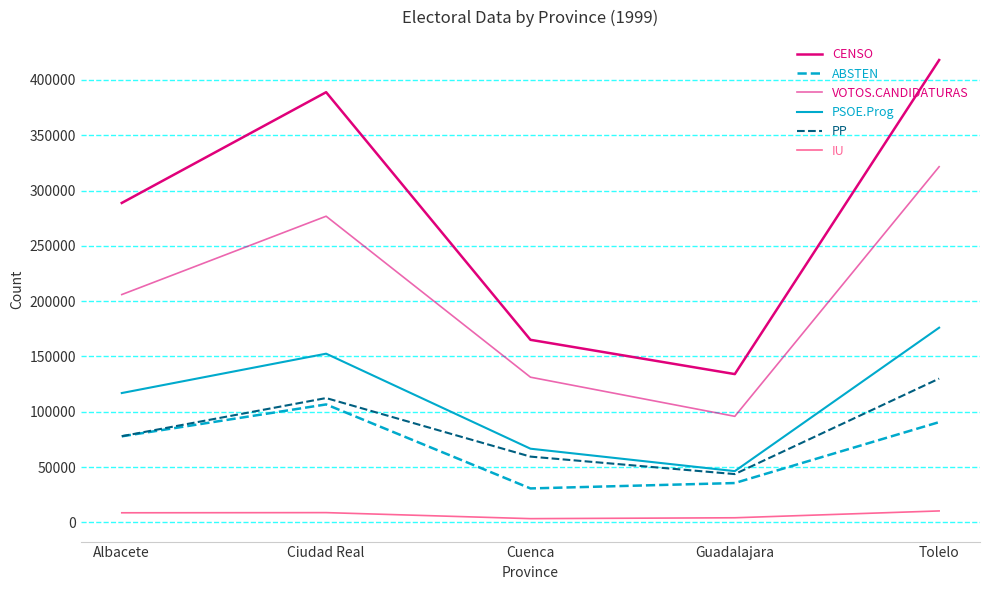

What is the greatest value displayed?

418012